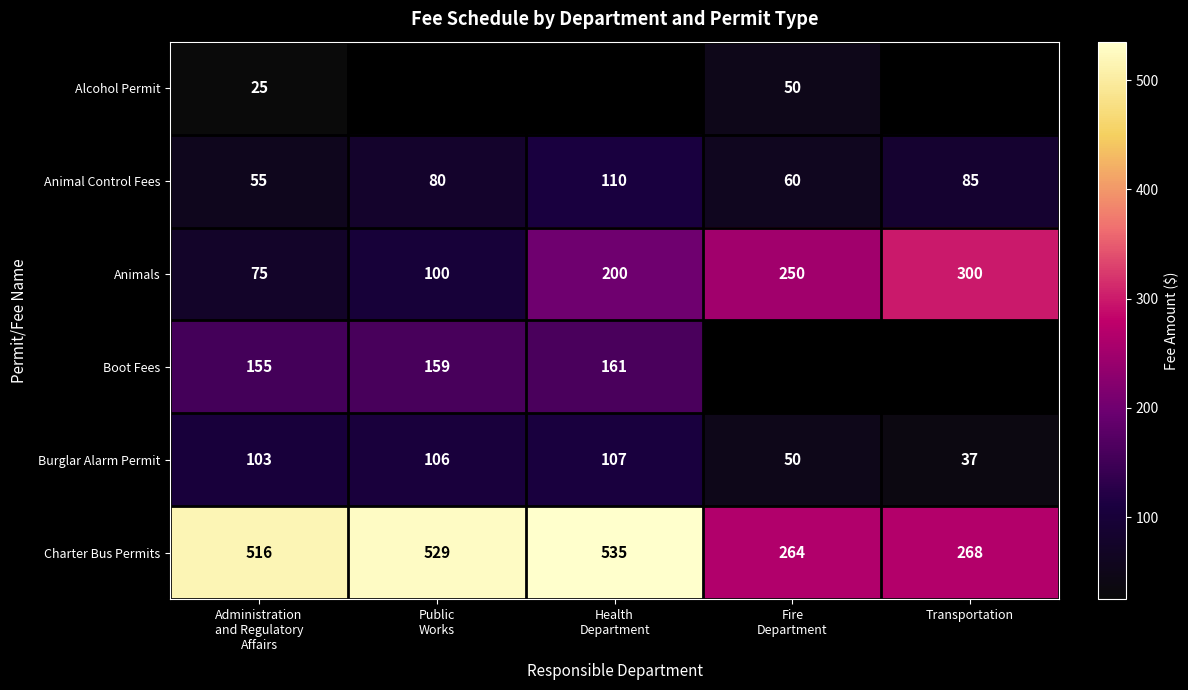

How many series are shown in this chart?

6